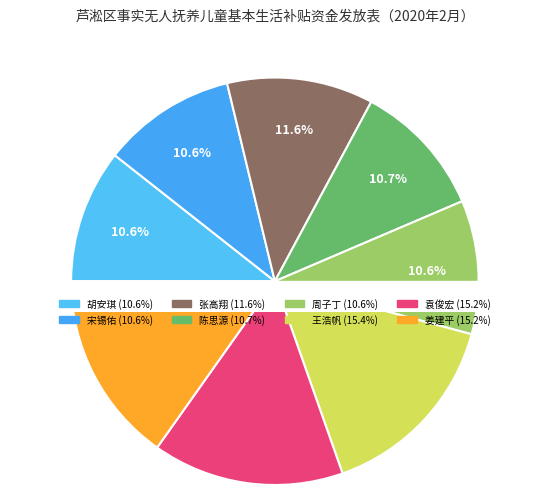

To the nearest percent, what is the average slice percentage?

12%